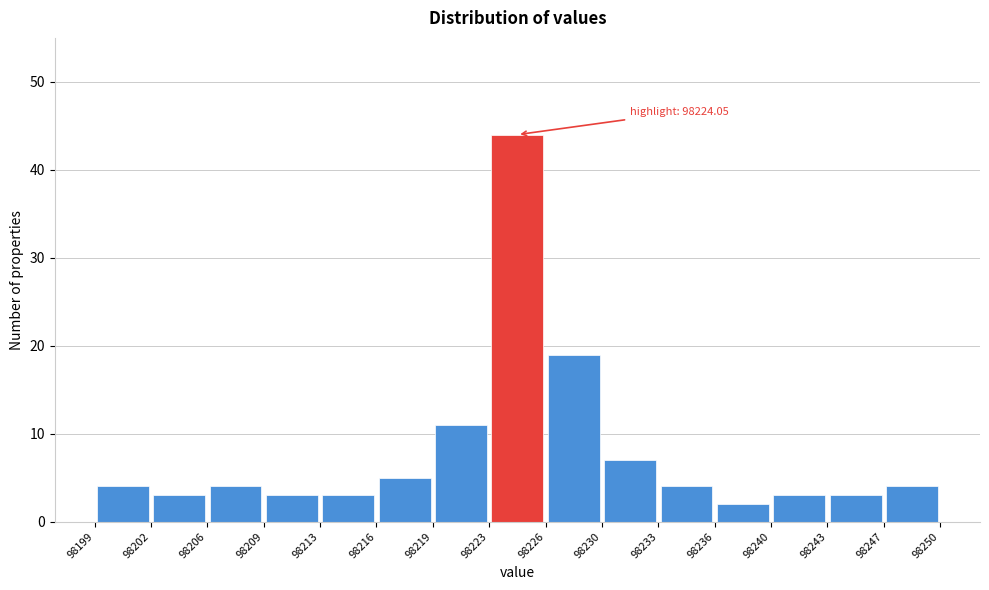

Over which range of the x-axis is the bar tallest?

98223 to 98226